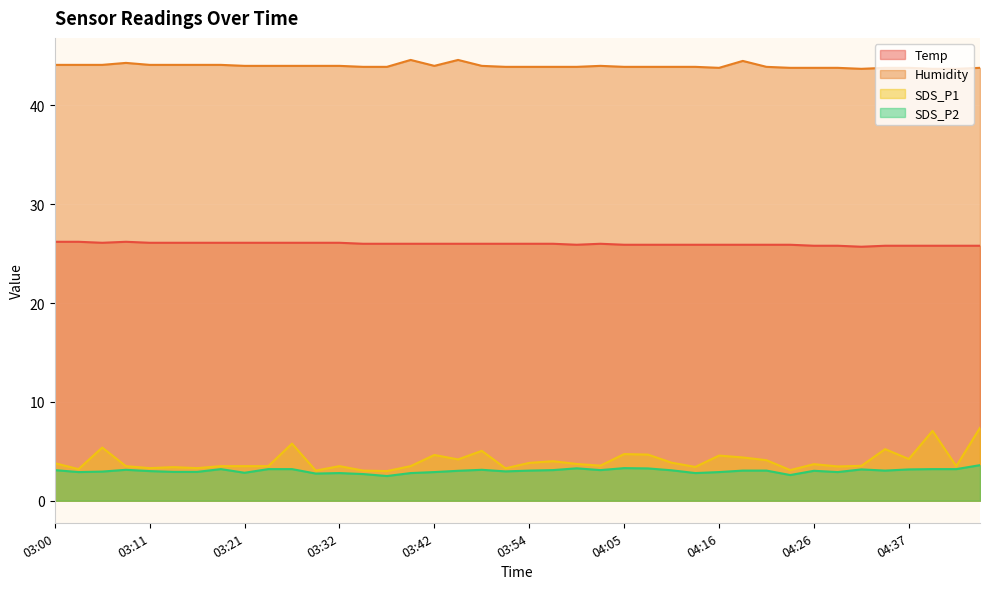

What is the difference between the highest and lowest values at 03:00?

41.0